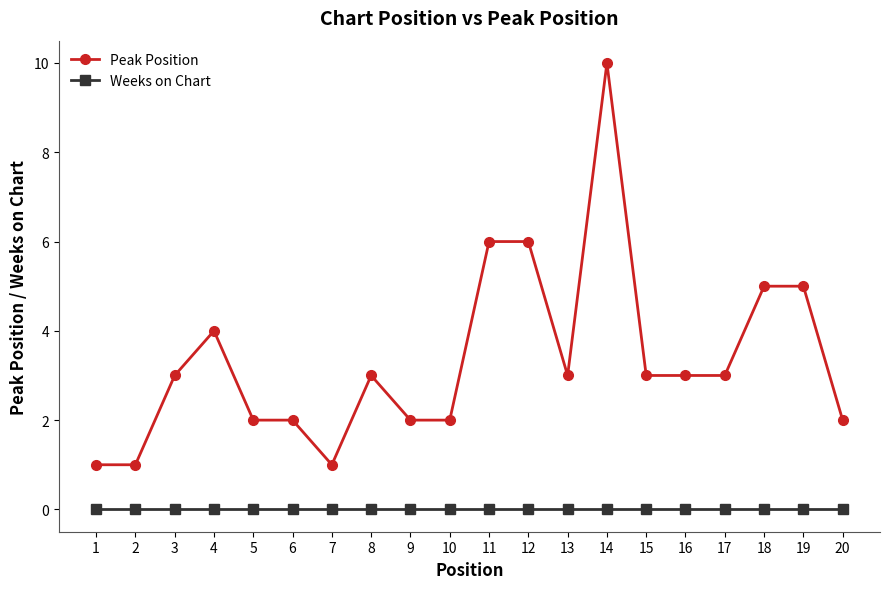

Which category has the highest value across all series?

14